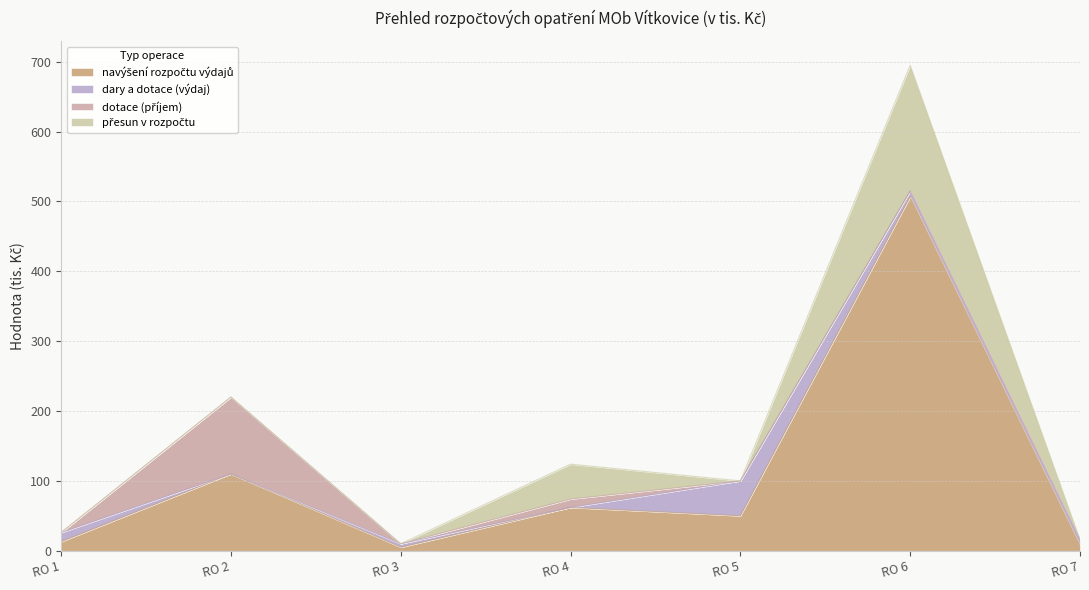

True or false: dotace (příjem) and přesun v rozpočtu cross at least once.

False